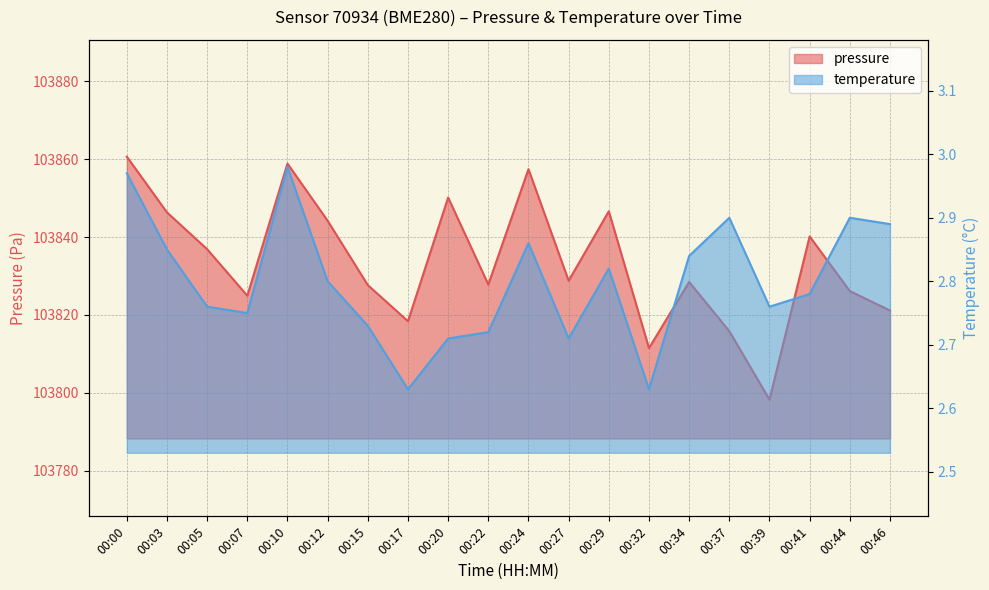

Rank the series by their average value, from lowest to highest.

temperature, pressure